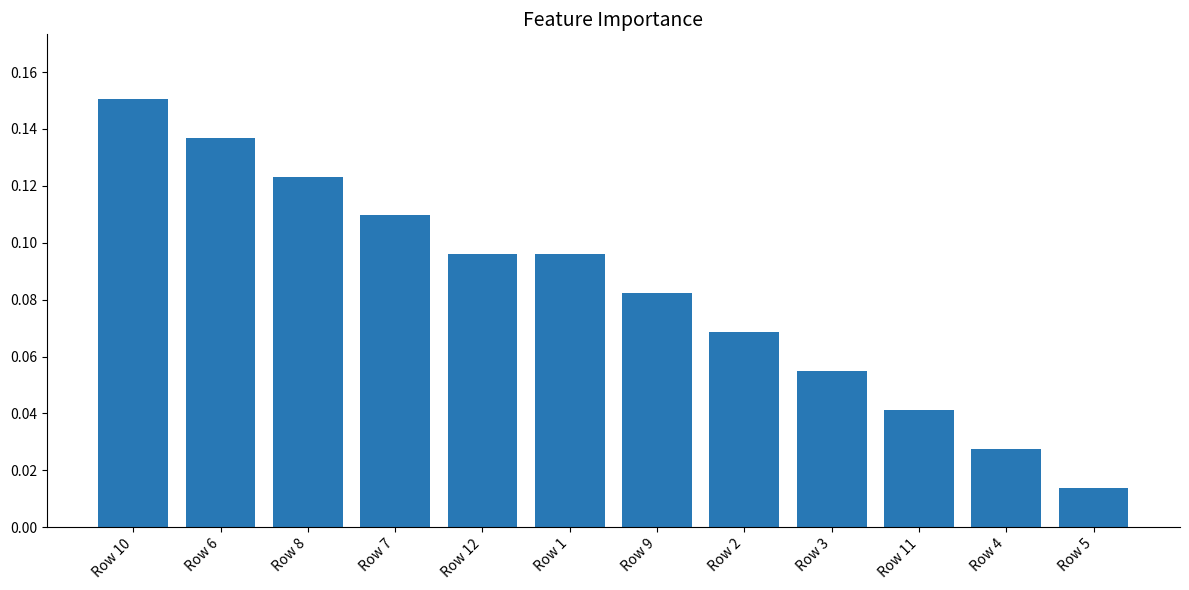

The value at Row 3 is 0.0. True or false?

False